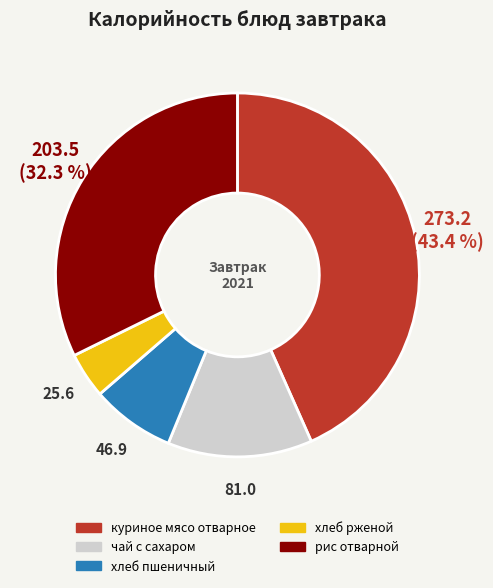

How many slices are in this pie chart?

5